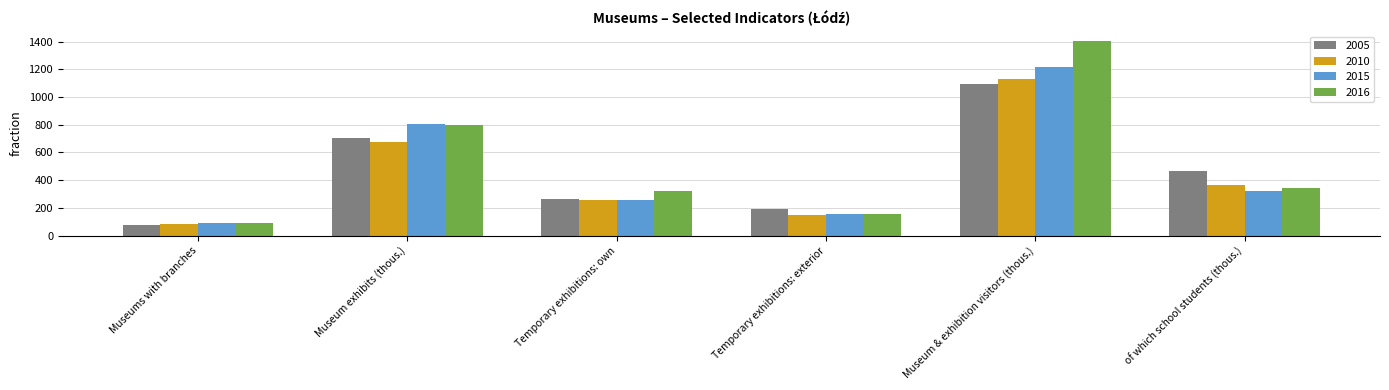

At how many categories does at least one series exceed 426?

3